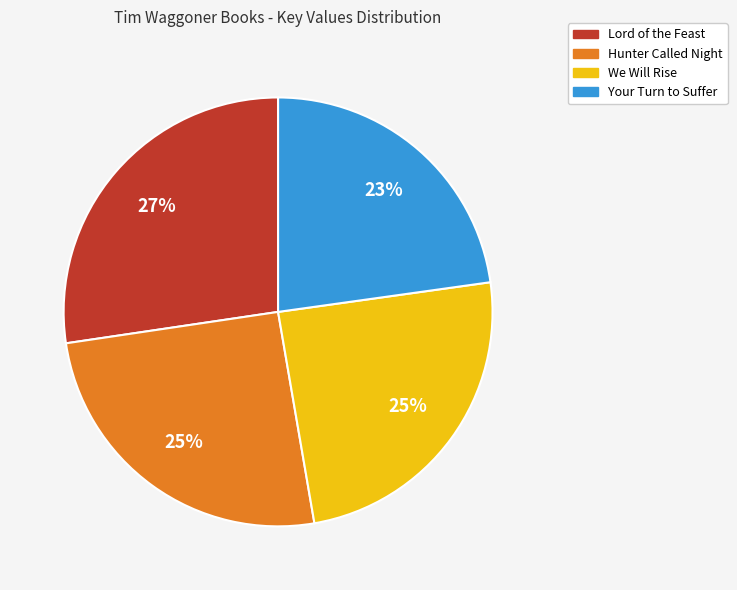

Between Lord of the Feast and We Will Rise, which is larger?

Lord of the Feast